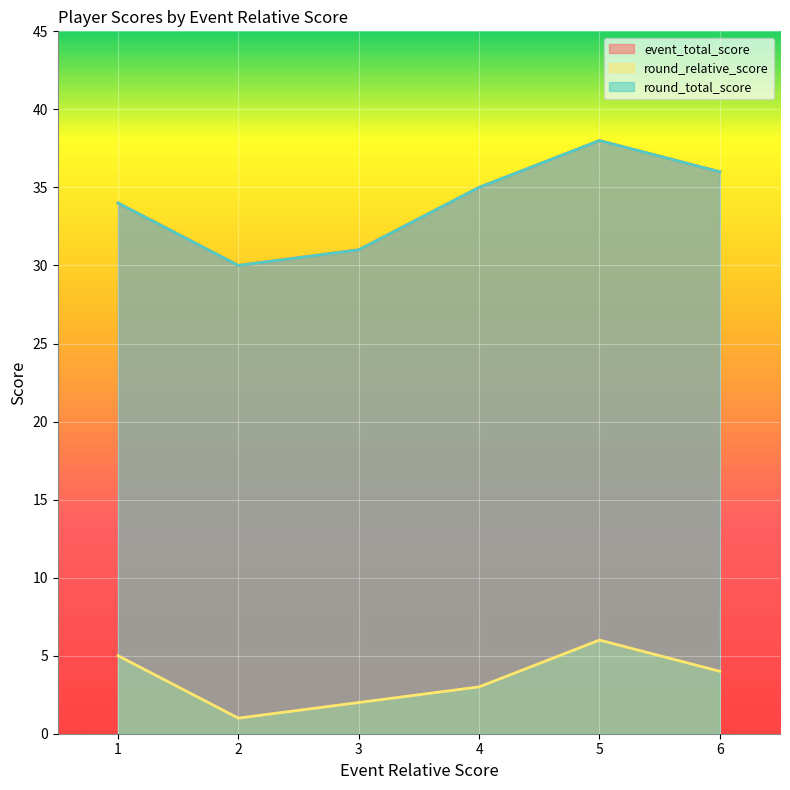

True or false: event_total_score and round_total_score intersect in this chart.

False